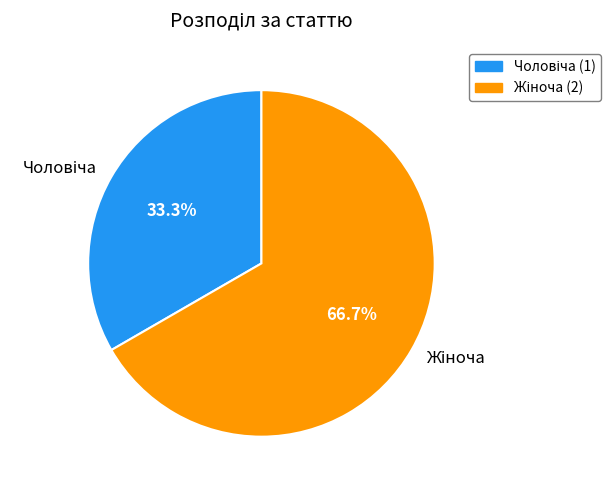

How many segments does this pie chart have?

2